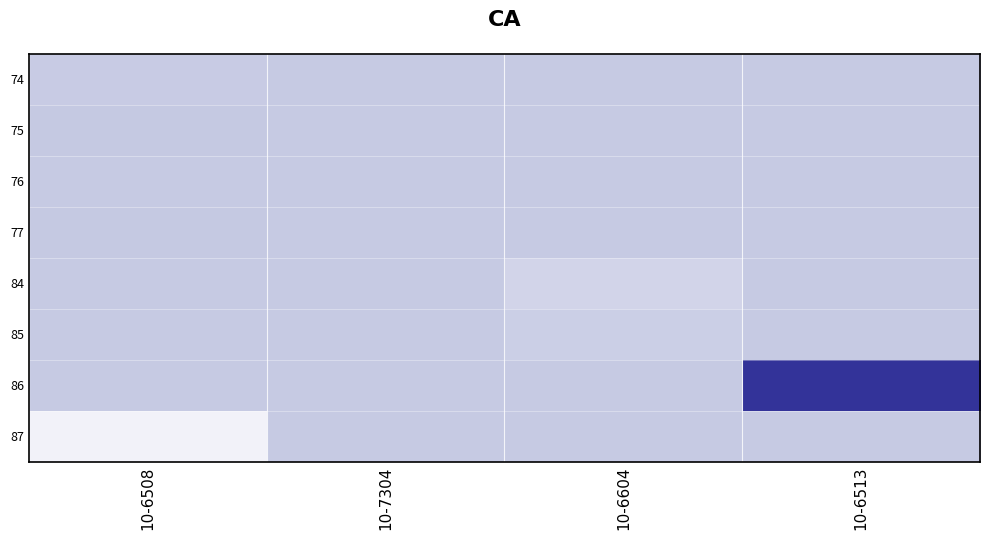

List the series in order of their peak value, lowest first.

74, 84, 85, 87, 76, 75, 77, 86